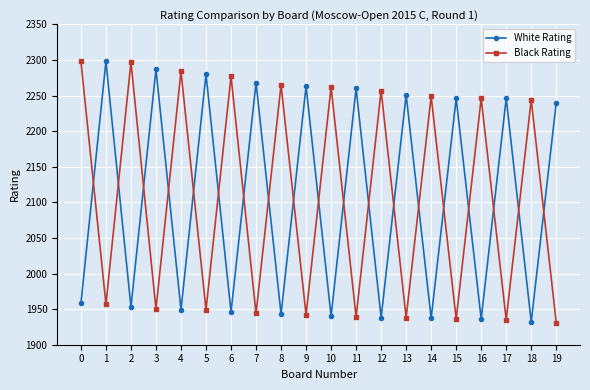

Does the chart display data point markers on the line(s)?

Yes